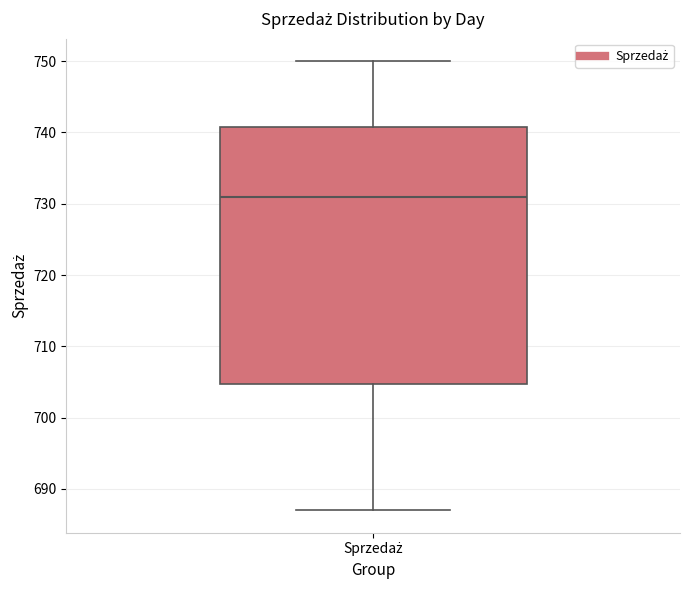

Transcribe this box plot: give where the median line is, the range the box spans, and where the two whiskers end, as read against the y-axis. The values are not printed on the chart, so give them approximately, as read against the axis.

median 731, box 705 to 741, whiskers 687 to 750